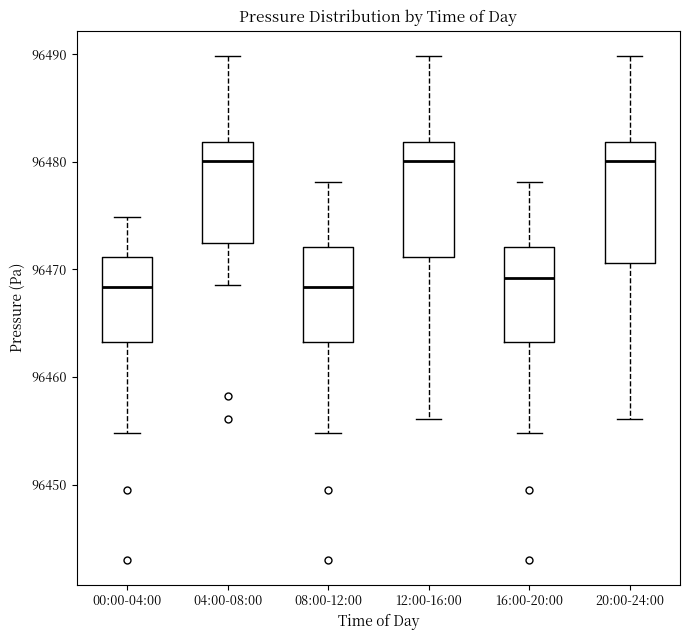

Reading left to right, read every box against the y-axis: the position of its median line, the range the box covers, and the ends of its whiskers. The values are not printed on the chart, so give them approximately, as read against the axis.

00:00-04:00: median 96468, box 96463 to 96471, whiskers 96455 to 96475
04:00-08:00: median 96480, box 96472 to 96482, whiskers 96469 to 96490
08:00-12:00: median 96468, box 96463 to 96472, whiskers 96455 to 96478
12:00-16:00: median 96480, box 96471 to 96482, whiskers 96456 to 96490
16:00-20:00: median 96469, box 96463 to 96472, whiskers 96455 to 96478
20:00-24:00: median 96480, box 96471 to 96482, whiskers 96456 to 96490